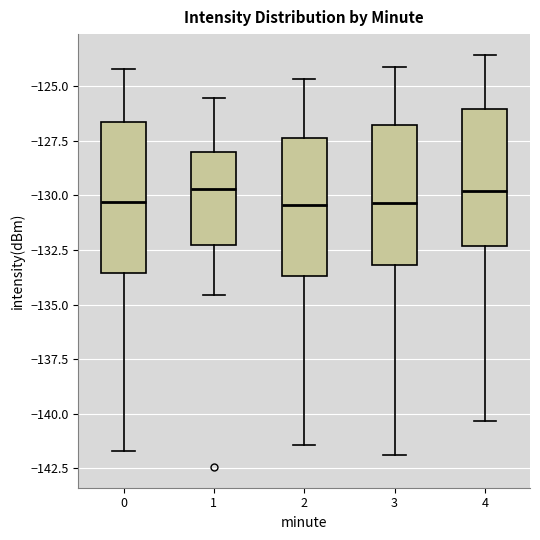

Reading left to right, transcribe this box plot: for each box, give where its median line is, the range the box spans, and where its two whiskers end, as read against the y-axis. The values are not printed on the chart, so give them approximately, as read against the axis.

0: median -130.5, box -133.5 to -126.5, whiskers -141.5 to -124.0
1: median -129.5, box -132.5 to -128.0, whiskers -134.5 to -125.5
2: median -130.5, box -133.5 to -127.5, whiskers -141.5 to -124.5
3: median -130.5, box -133.0 to -127.0, whiskers -142.0 to -124.0
4: median -130.0, box -132.5 to -126.0, whiskers -140.5 to -123.5